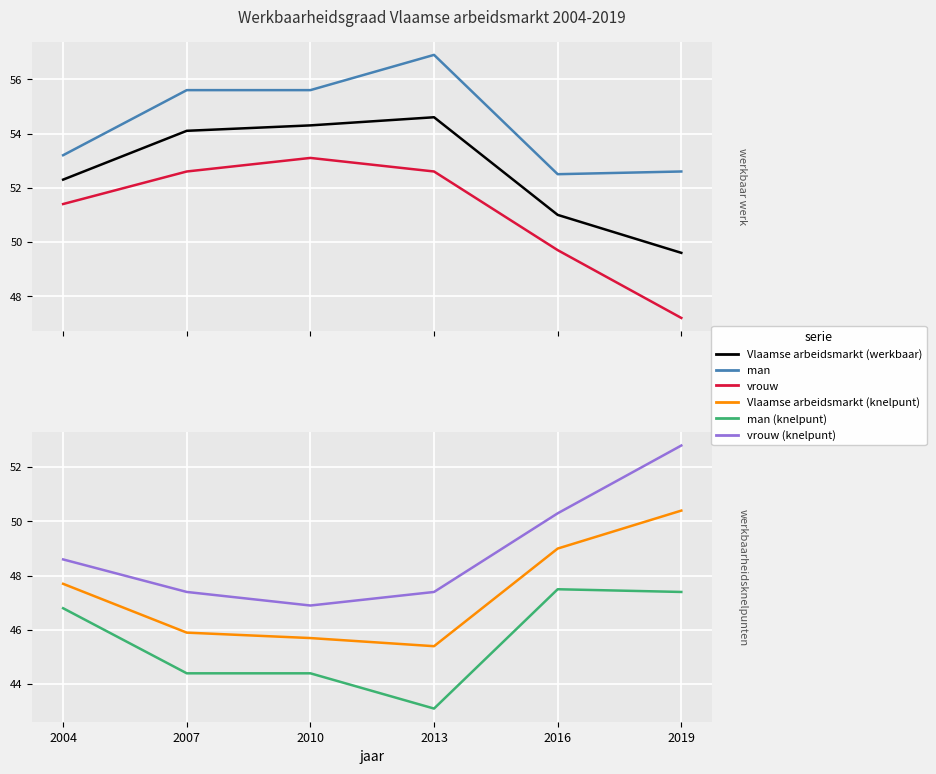

Where is vrouw (knelpunt) nearest to the value 49?

2004